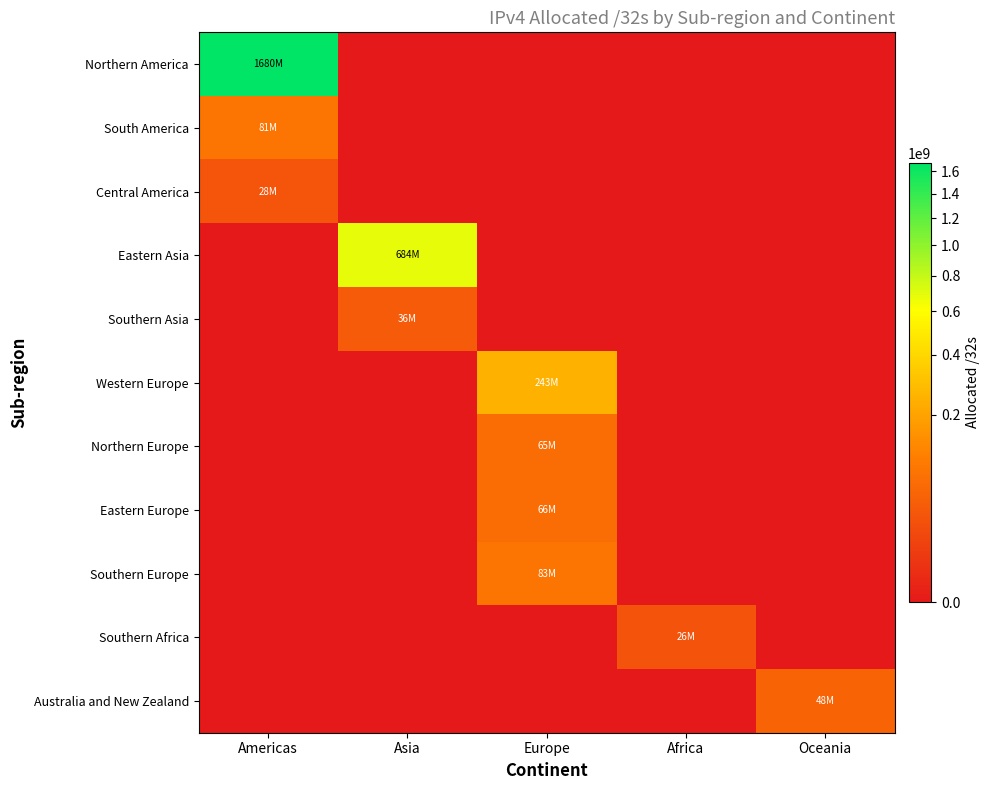

Which label corresponds to the smallest value in the chart?

Asia